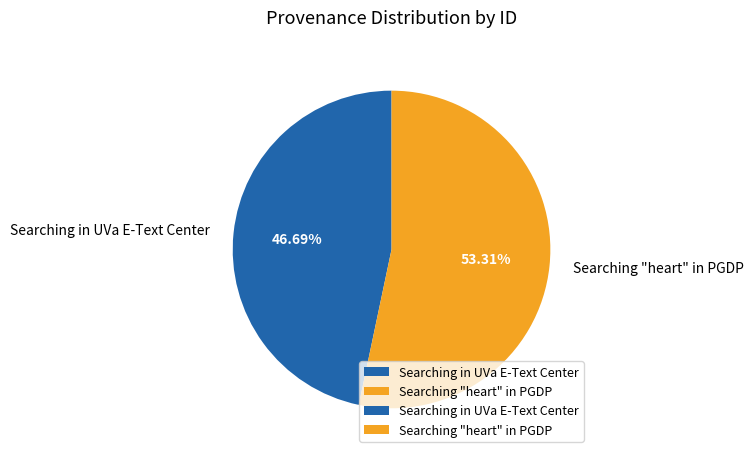

Count the number of slices in the pie.

2